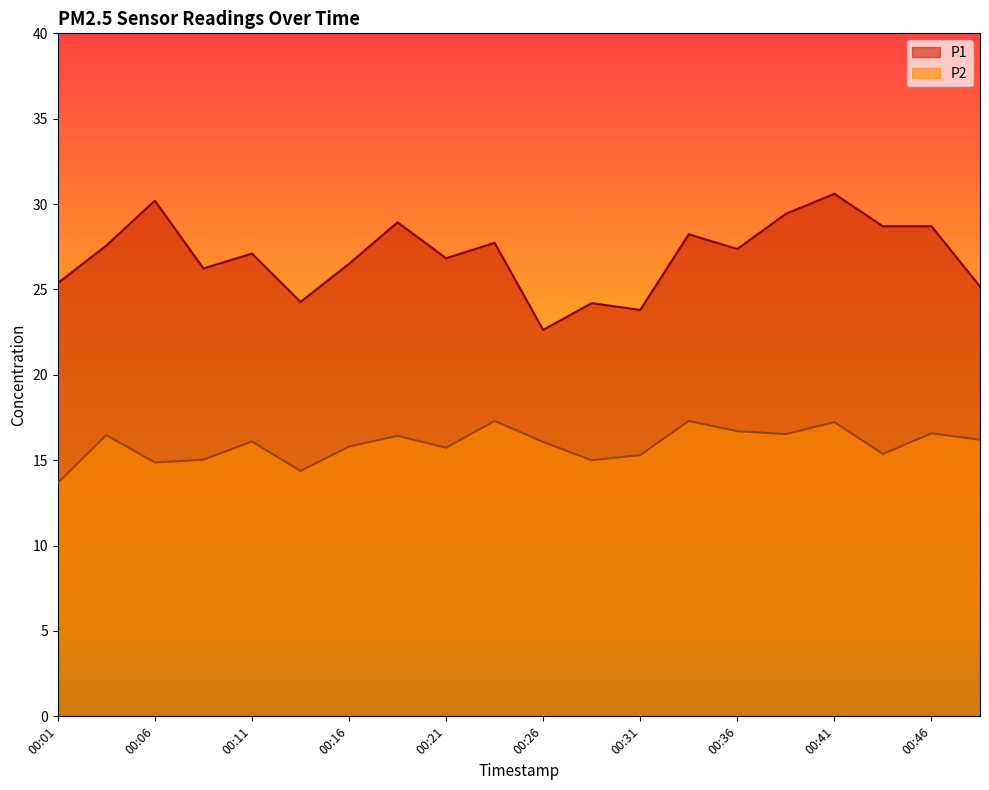

True or false: P1 has a value of 23.8 at 00:31.

True